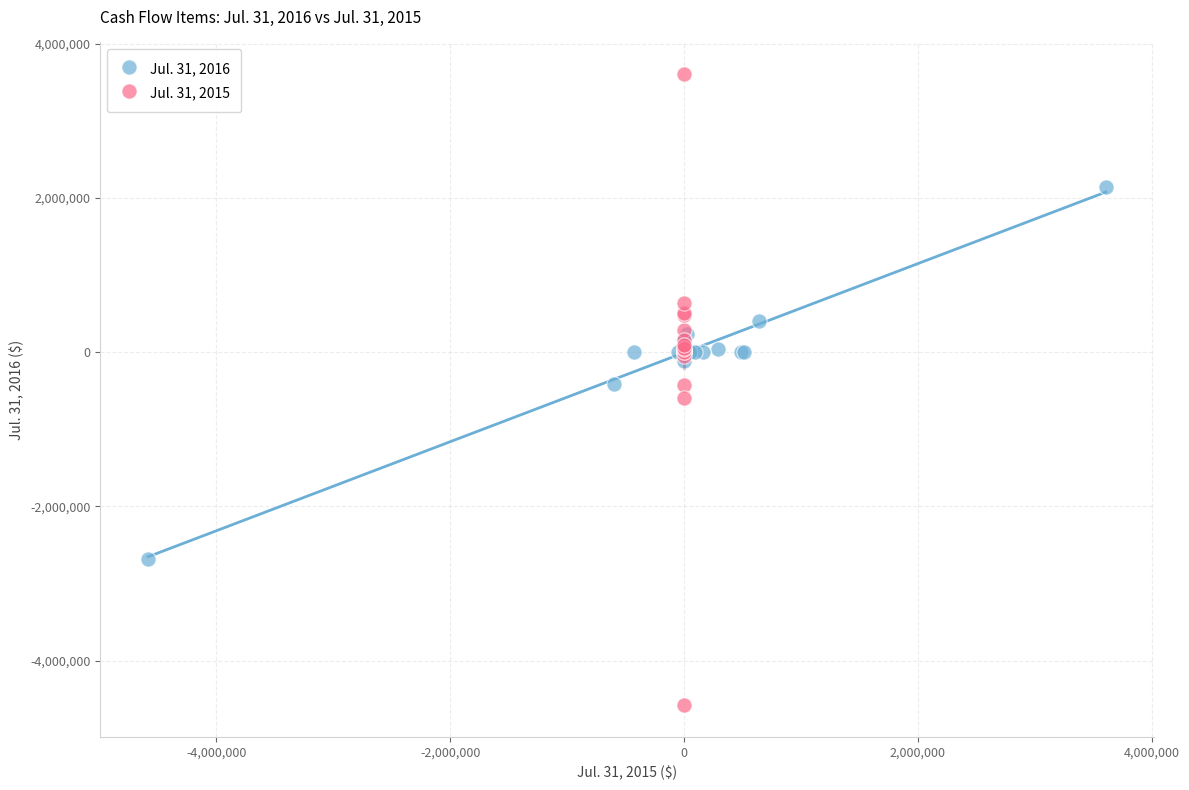

Which series has the largest Y range (max minus min)?

Jul. 31, 2015